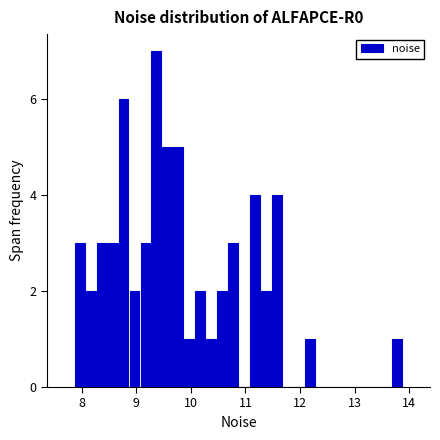

Read against the x-axis, roughly where is the centre of the tallest bar?

9.4